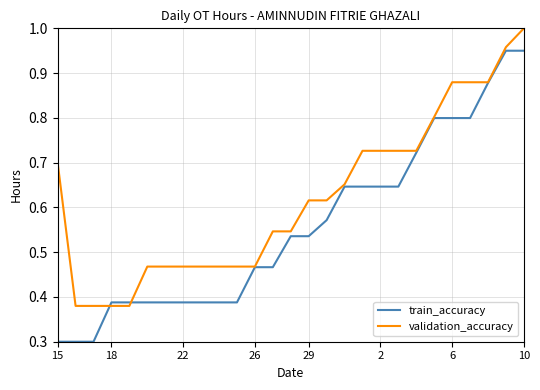

Which series has the largest total across all categories?

validation_accuracy